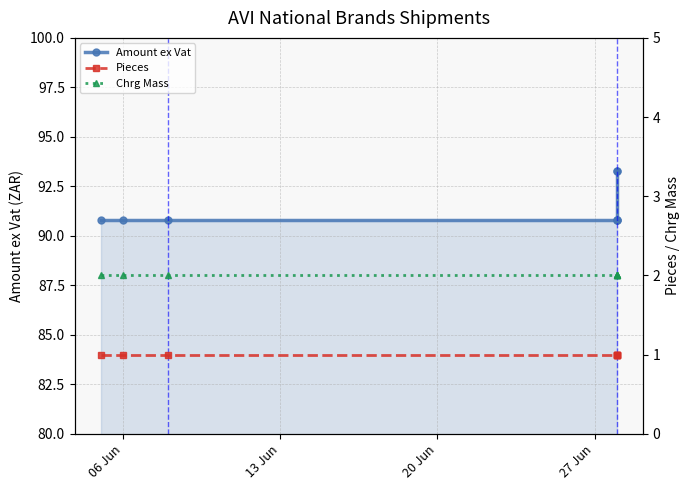

How many data points does each series have?

8